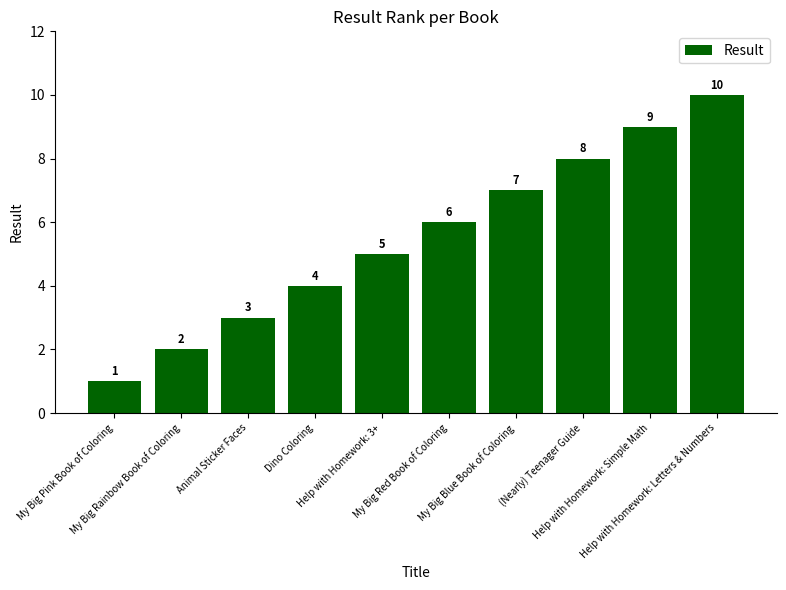

The chart shows a value of 5 at Help with Homework: Simple Math. True or false?

False